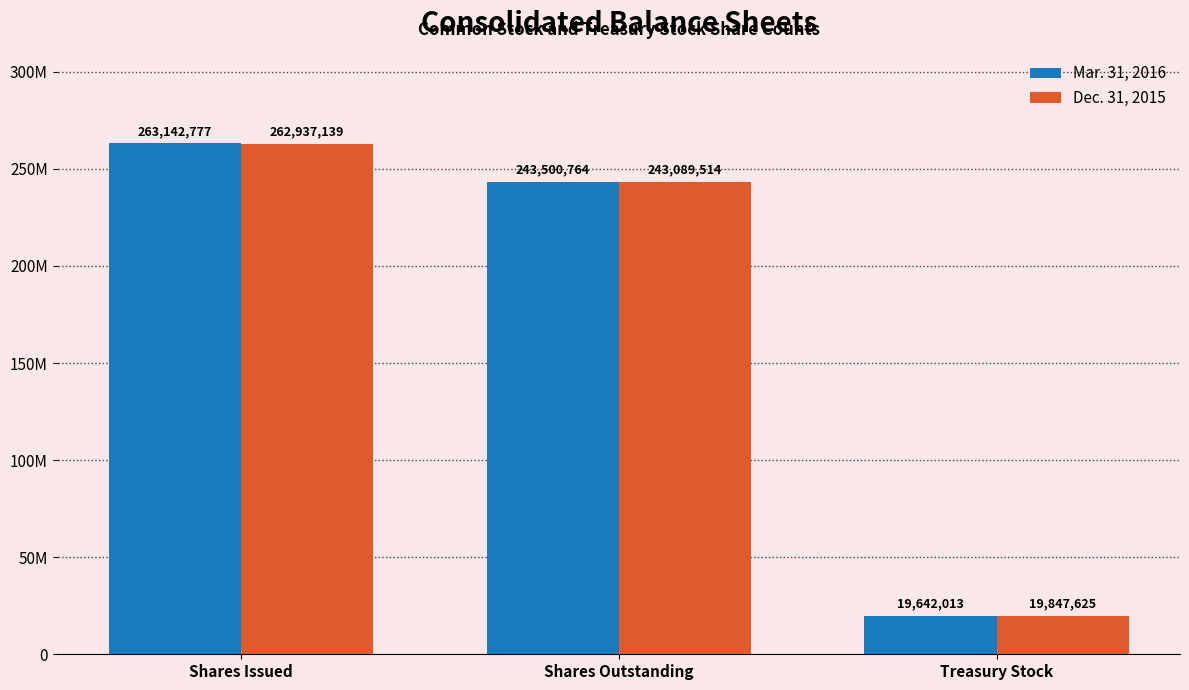

What is the value of the Dec. 31, 2015 bar at the 2nd from the left?

243089514